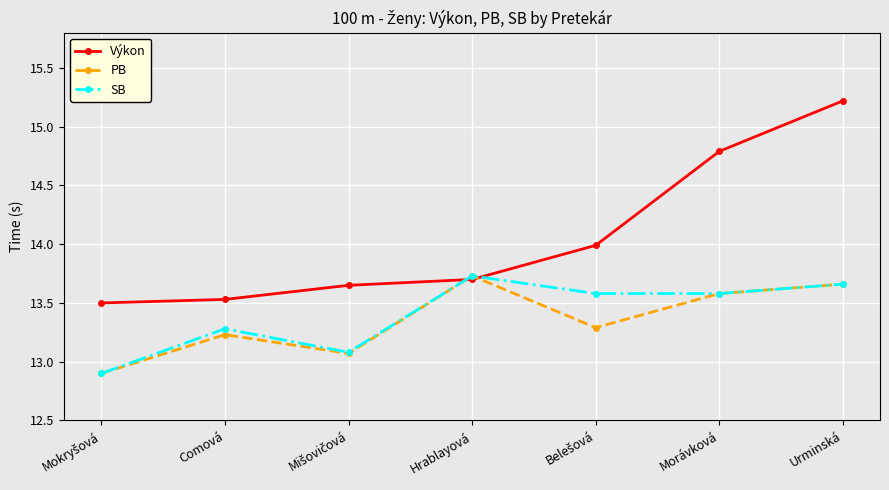

At which category is the sum across all series the highest?

Urminská